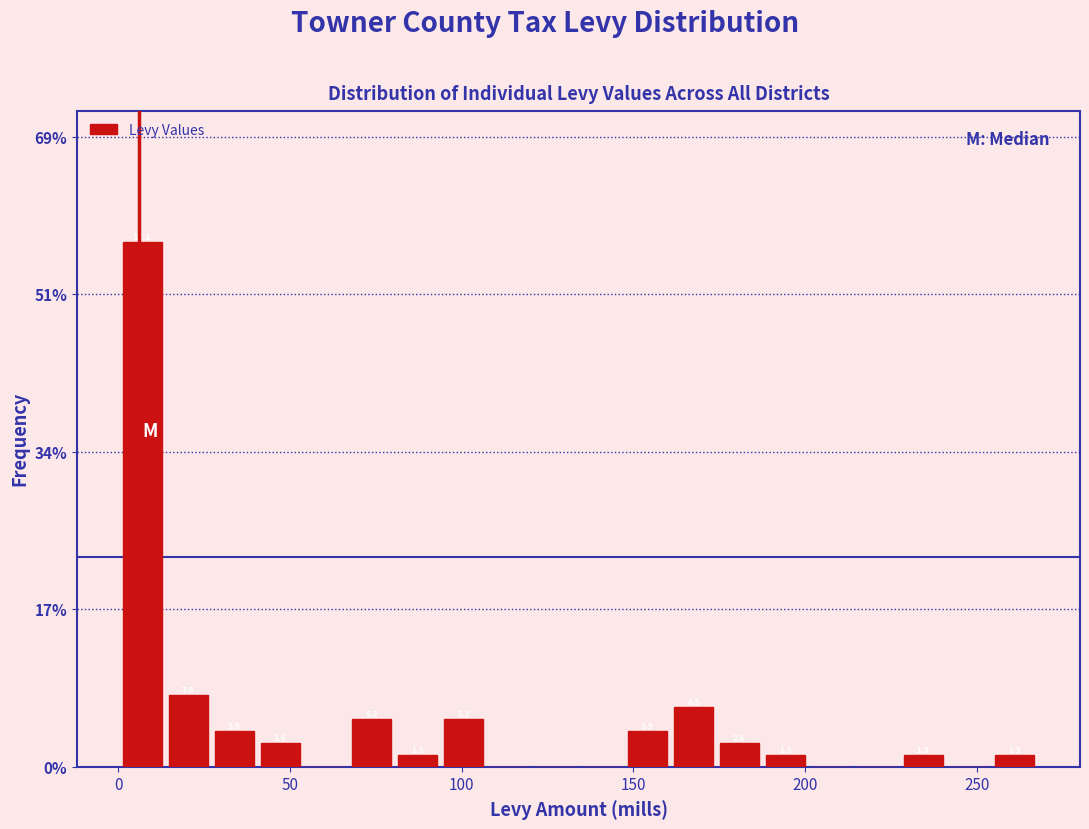

Read against the x-axis, roughly where is the centre of the tallest bar?

5